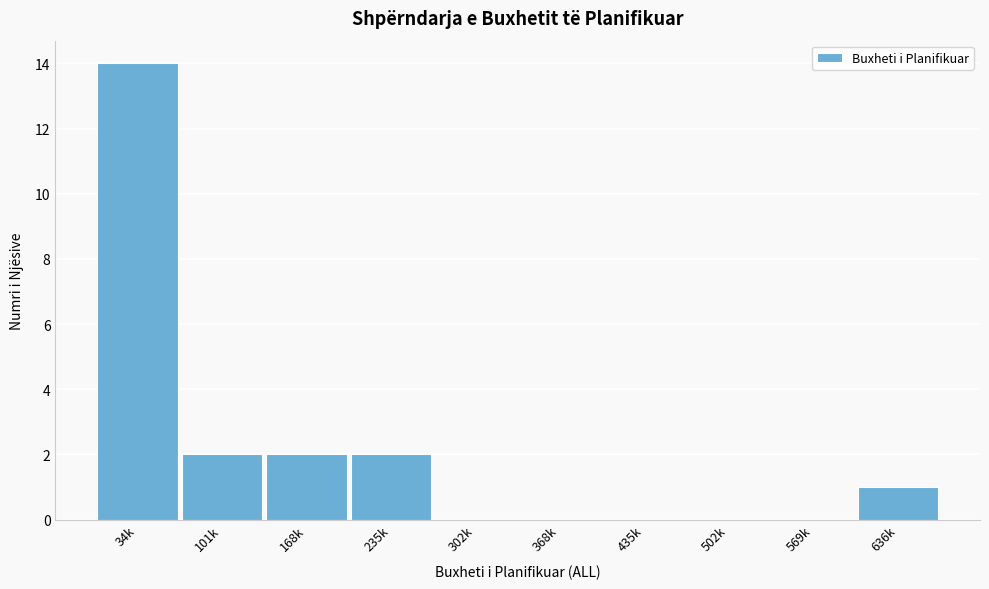

Reading left to right, what are all the values shown in this chart?

34k=14	101k=2	168k=2	235k=2	302k=0	368k=0	435k=0	502k=0	569k=0	636k=1